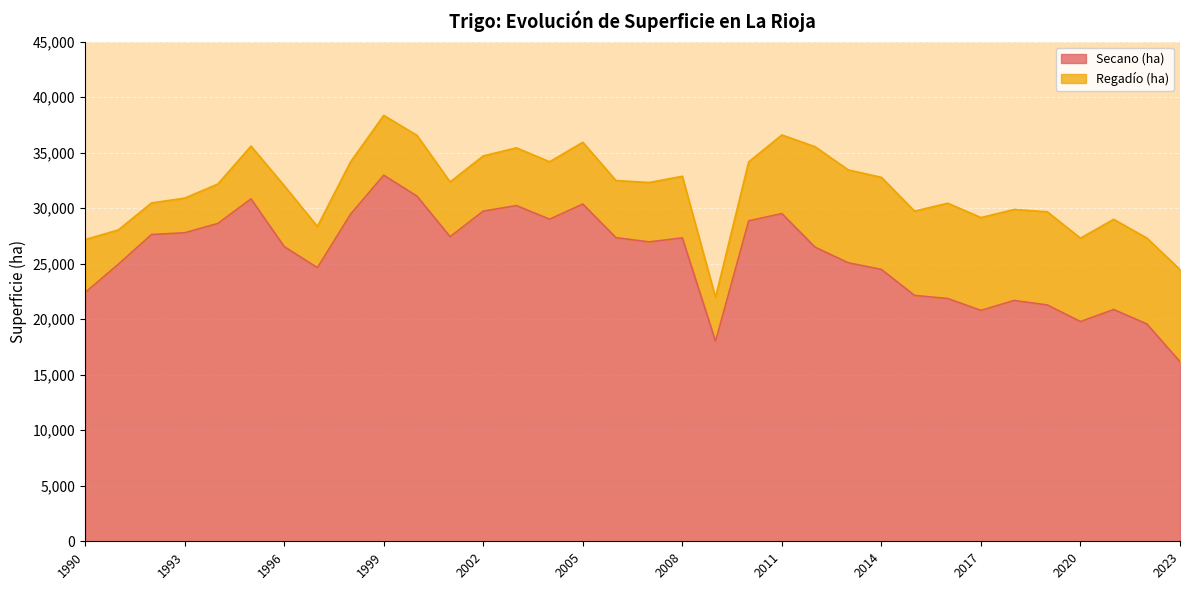

How many categories are shown in the chart?

34